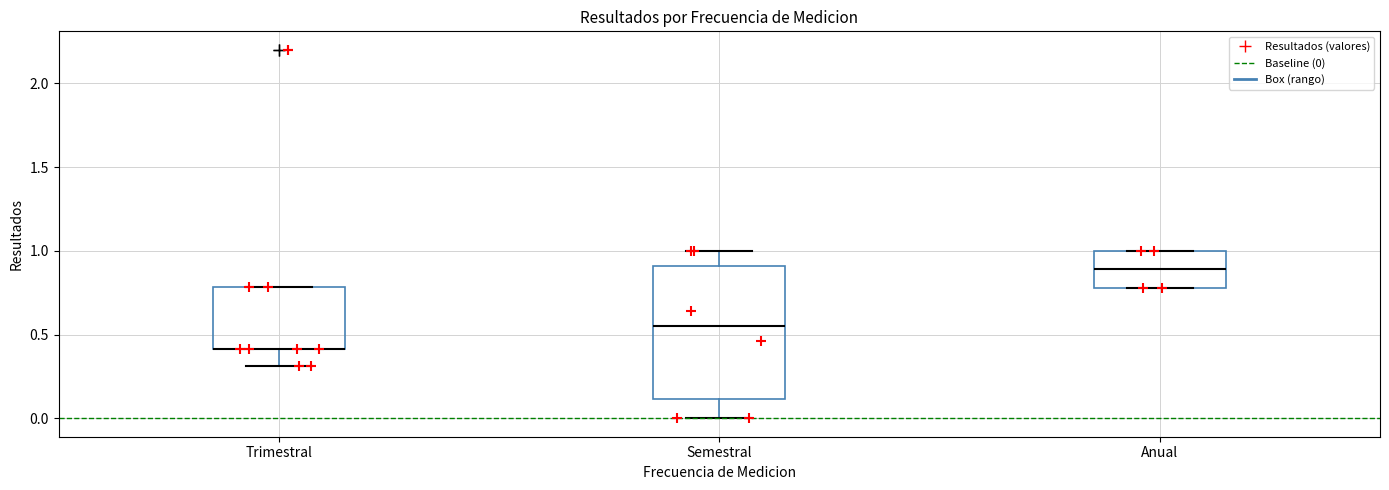

Which box is the tallest, from its lower edge to its upper edge?

Semestral